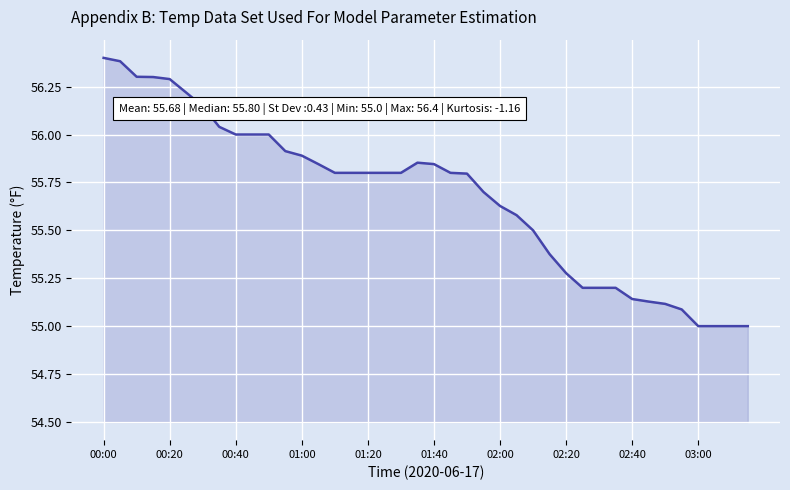

What is the maximum value shown in the chart?

56.4